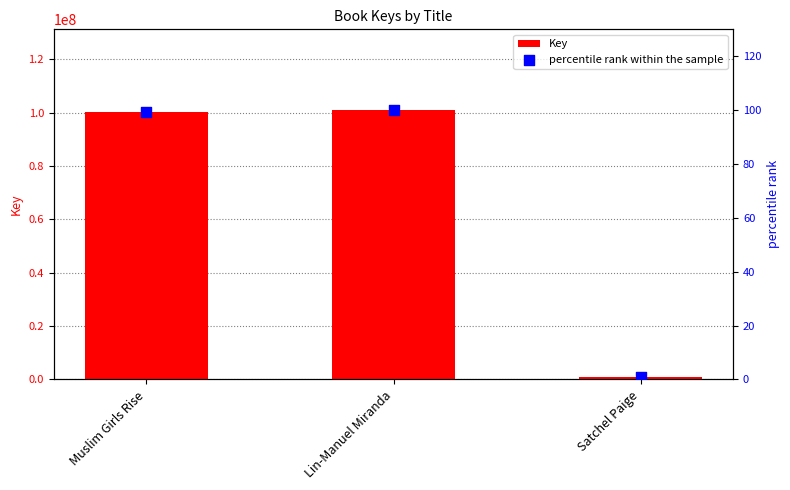

Which series contains the lowest Y value?

percentile rank within the sample